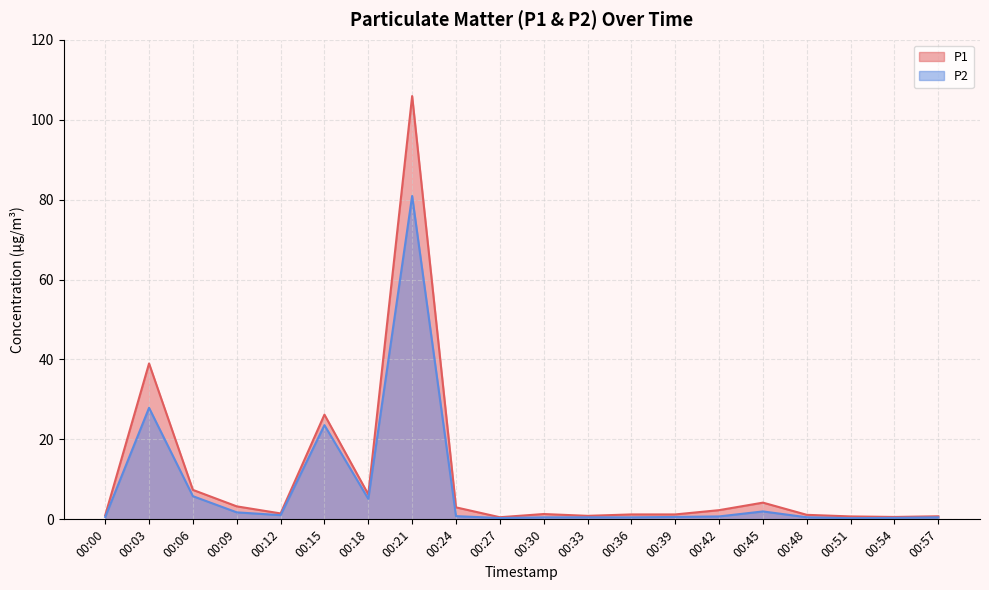

What is the minimum value for P1?

0.5